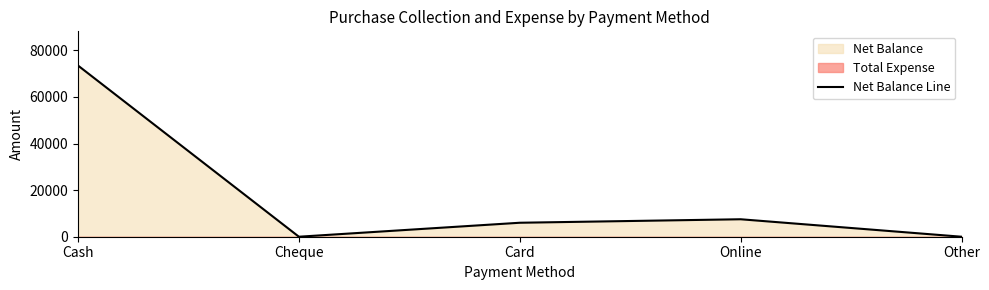

What is the maximum value shown in the chart?

73492